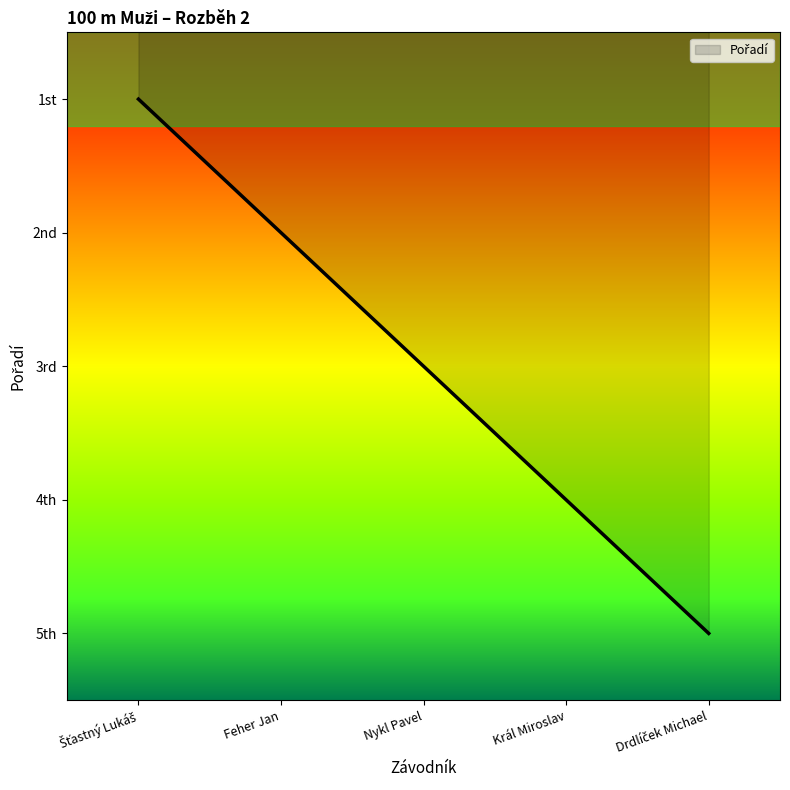

Is this an area chart (filled region under the line)?

Yes